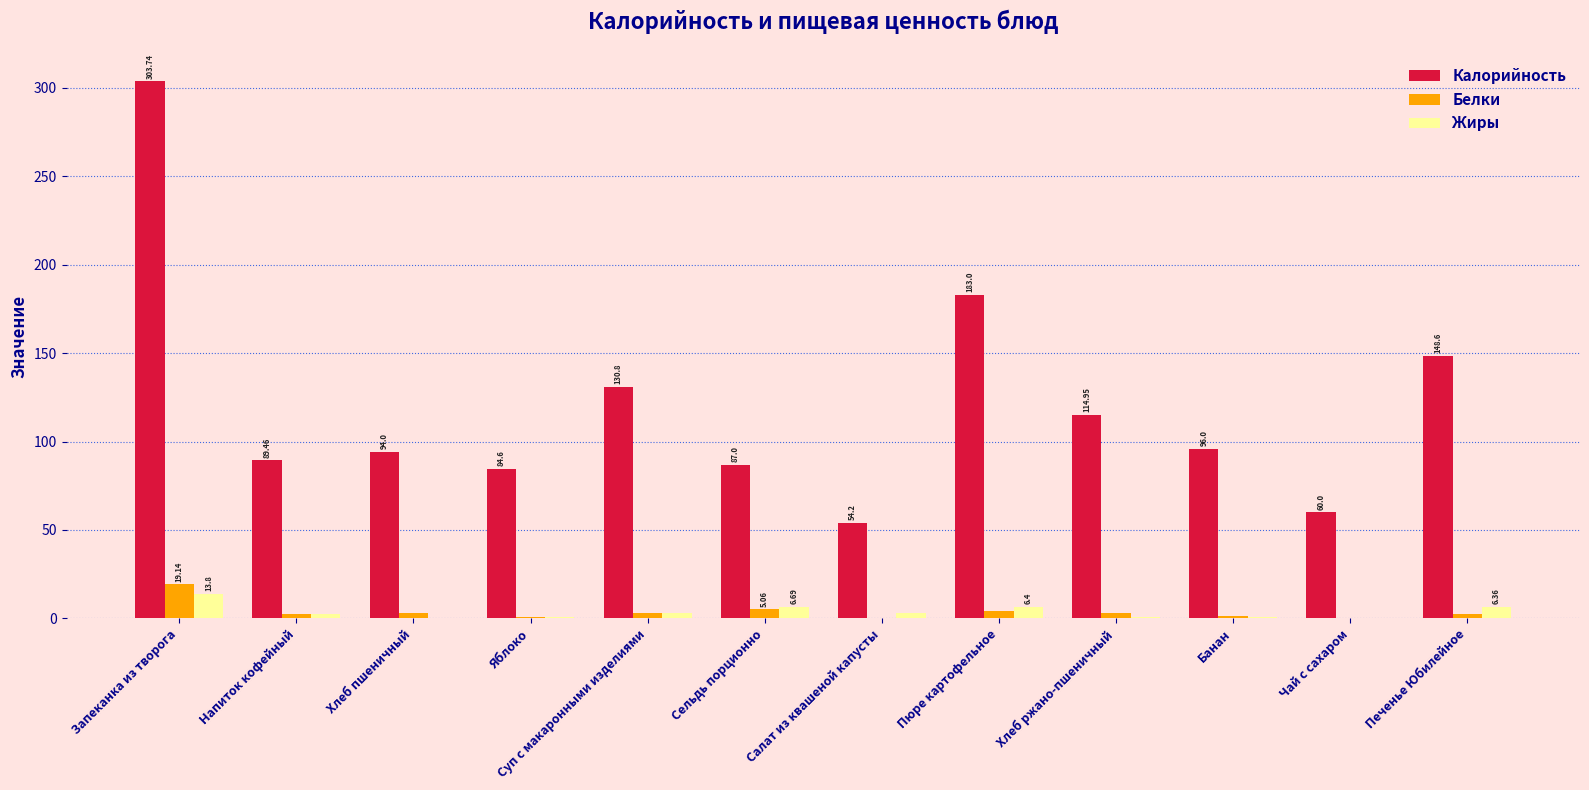

What is the sum of all Белки values?

44.6